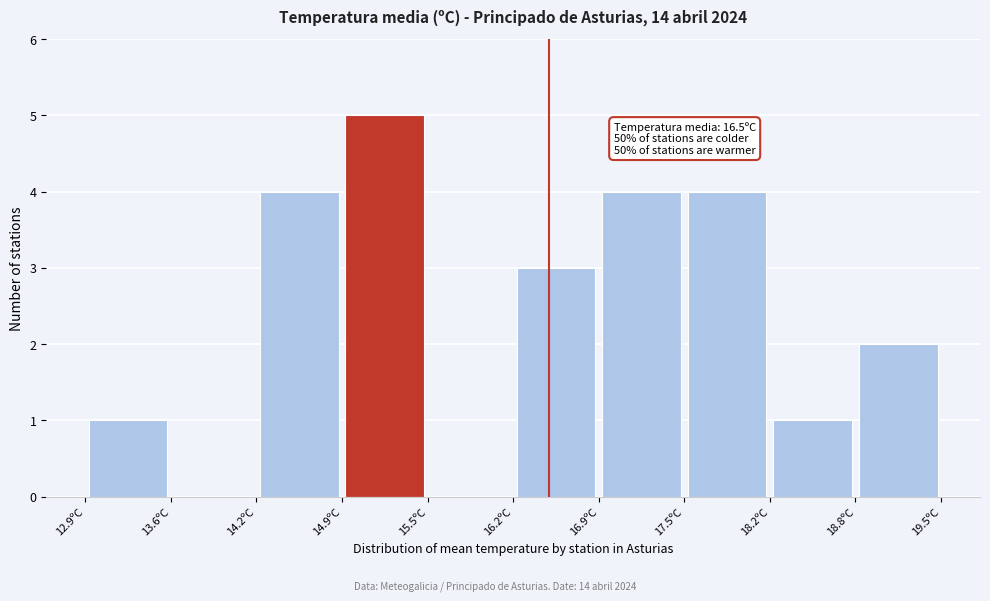

Which range on the x-axis has the tallest bar?

14.88 to 15.54